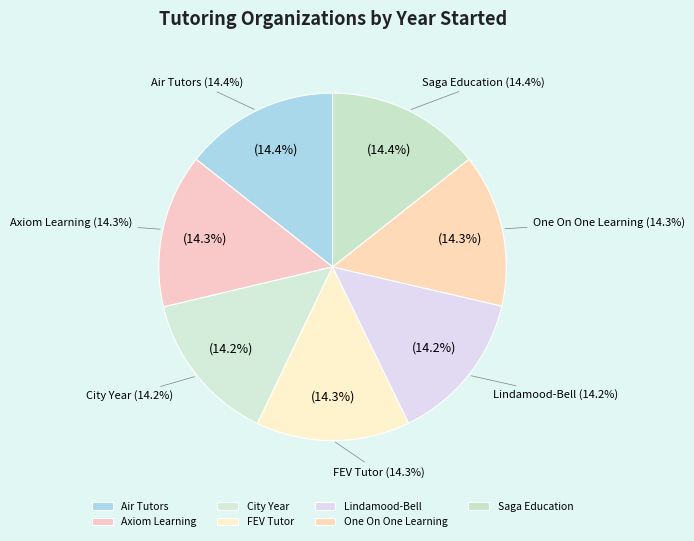

To the nearest percent, what percentage of the pie is One On One Learning?

14%